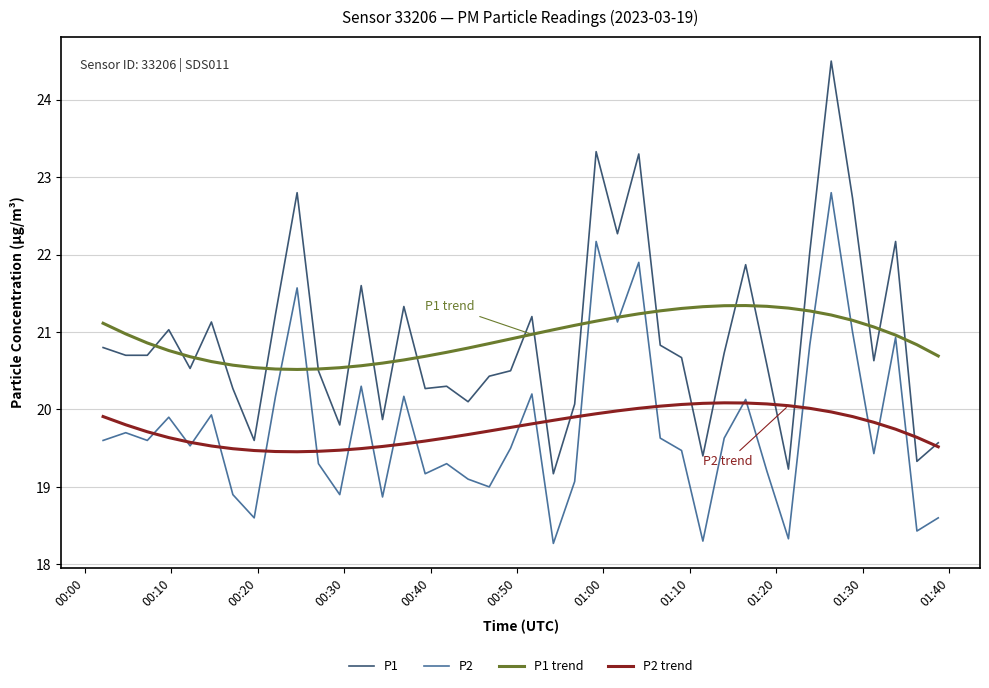

At how many categories does at least one series exceed 23?

3